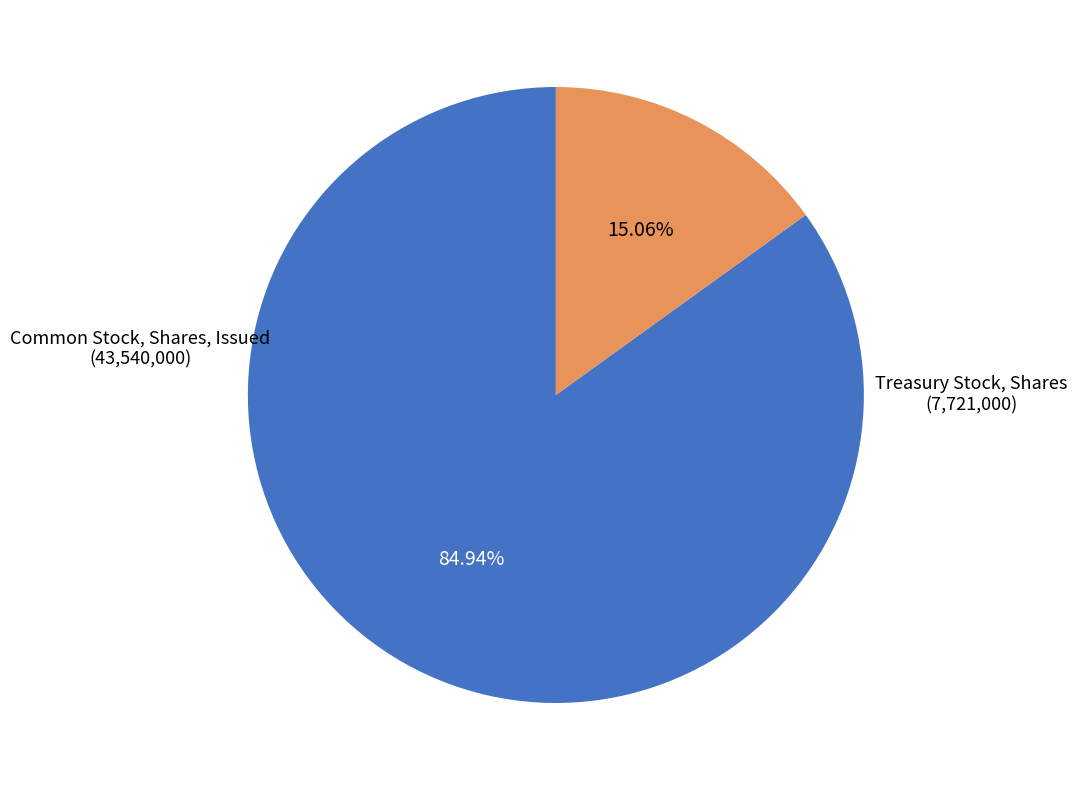

Is there any slice that represents more than half of the pie?

Yes